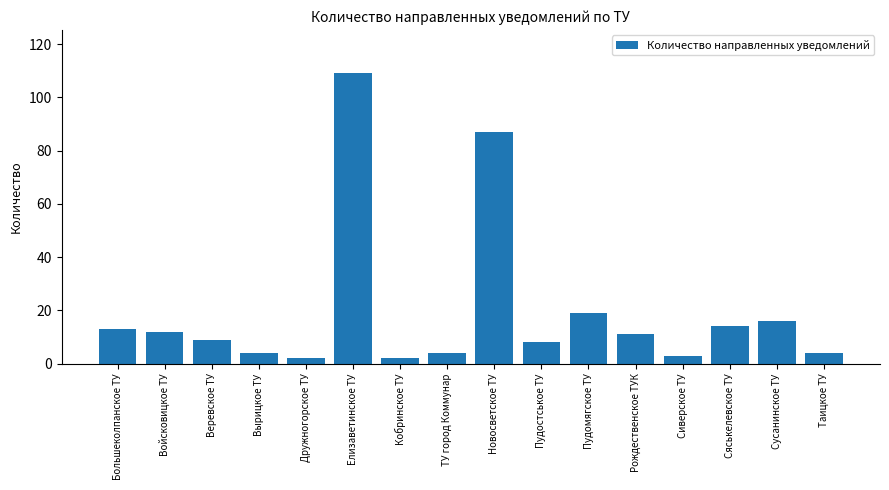

Where is the data nearest to the value 55?

Новосветское ТУ